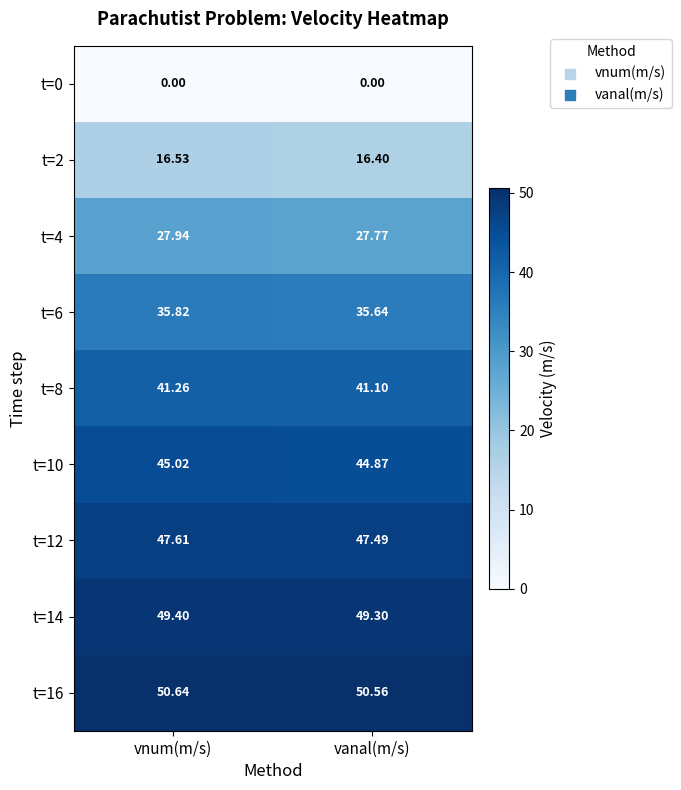

List the labels in order of t=16 value, largest first.

vnum(m/s), vanal(m/s)